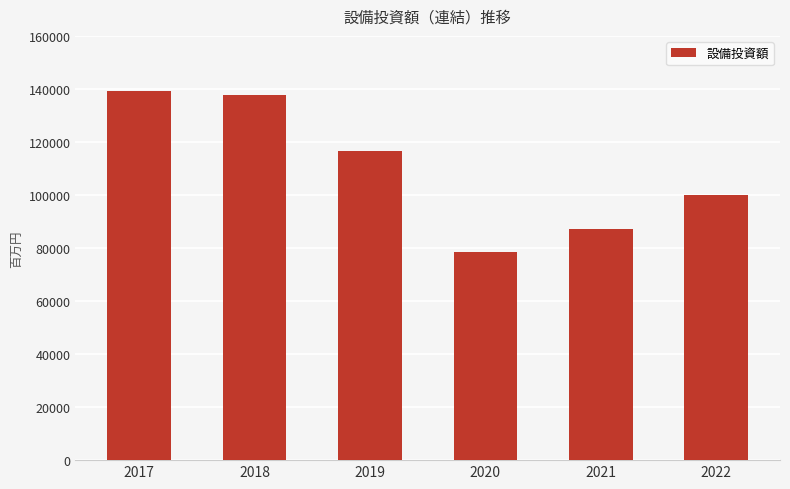

What is the smallest value displayed?

78360